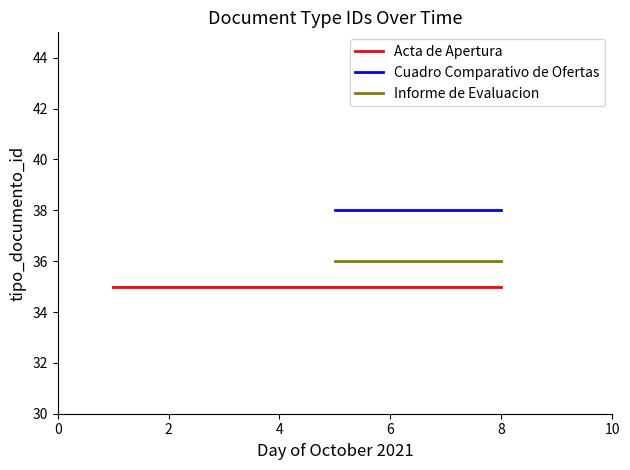

What is the sum of all Informe de Evaluacion values?

72